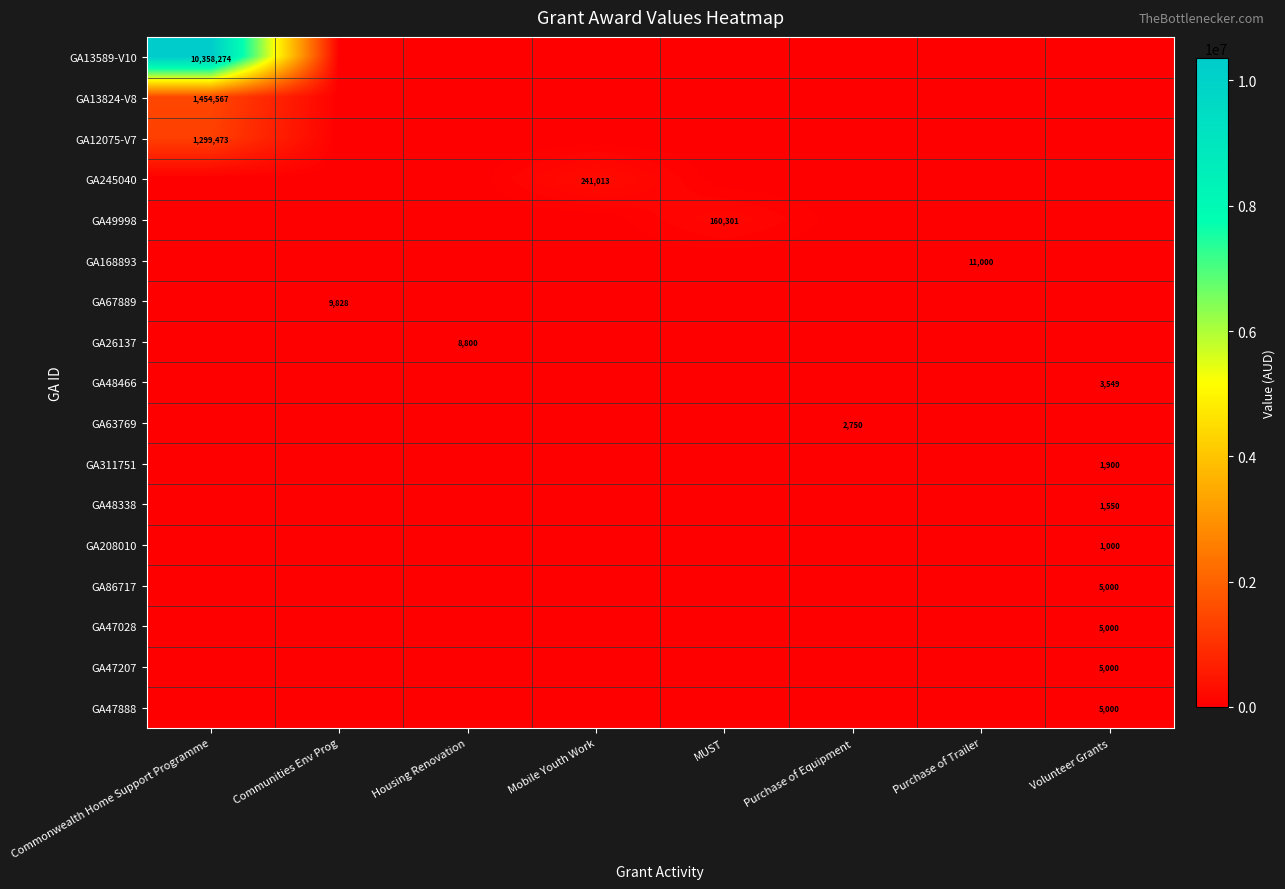

Which has a higher value, Commonwealth Home Support Programme or Purchase of Trailer?

Commonwealth Home Support Programme